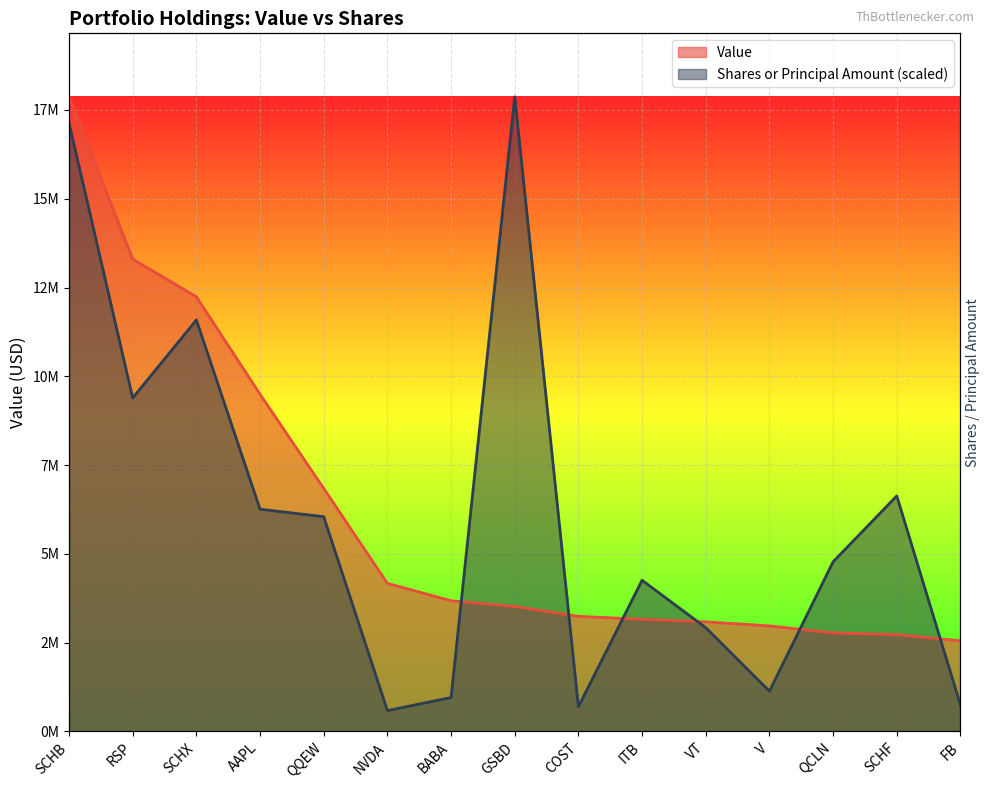

How many values in the Shares or principal amount series are below 4777440?

7